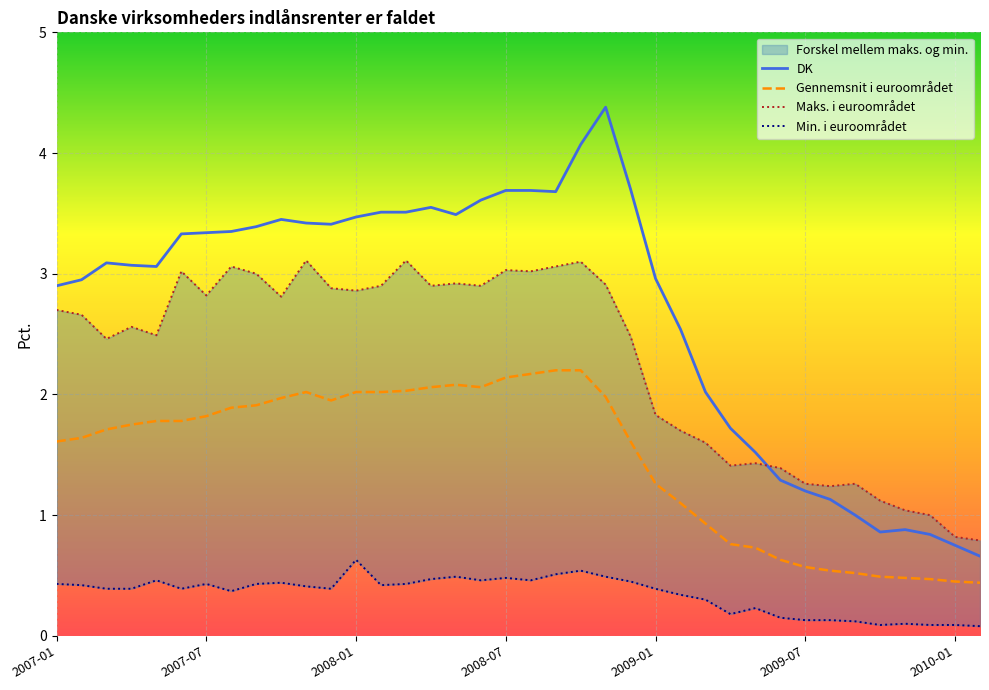

What is the difference between the Maks. i euroområdet values at 31 and 2007-01?

1.1